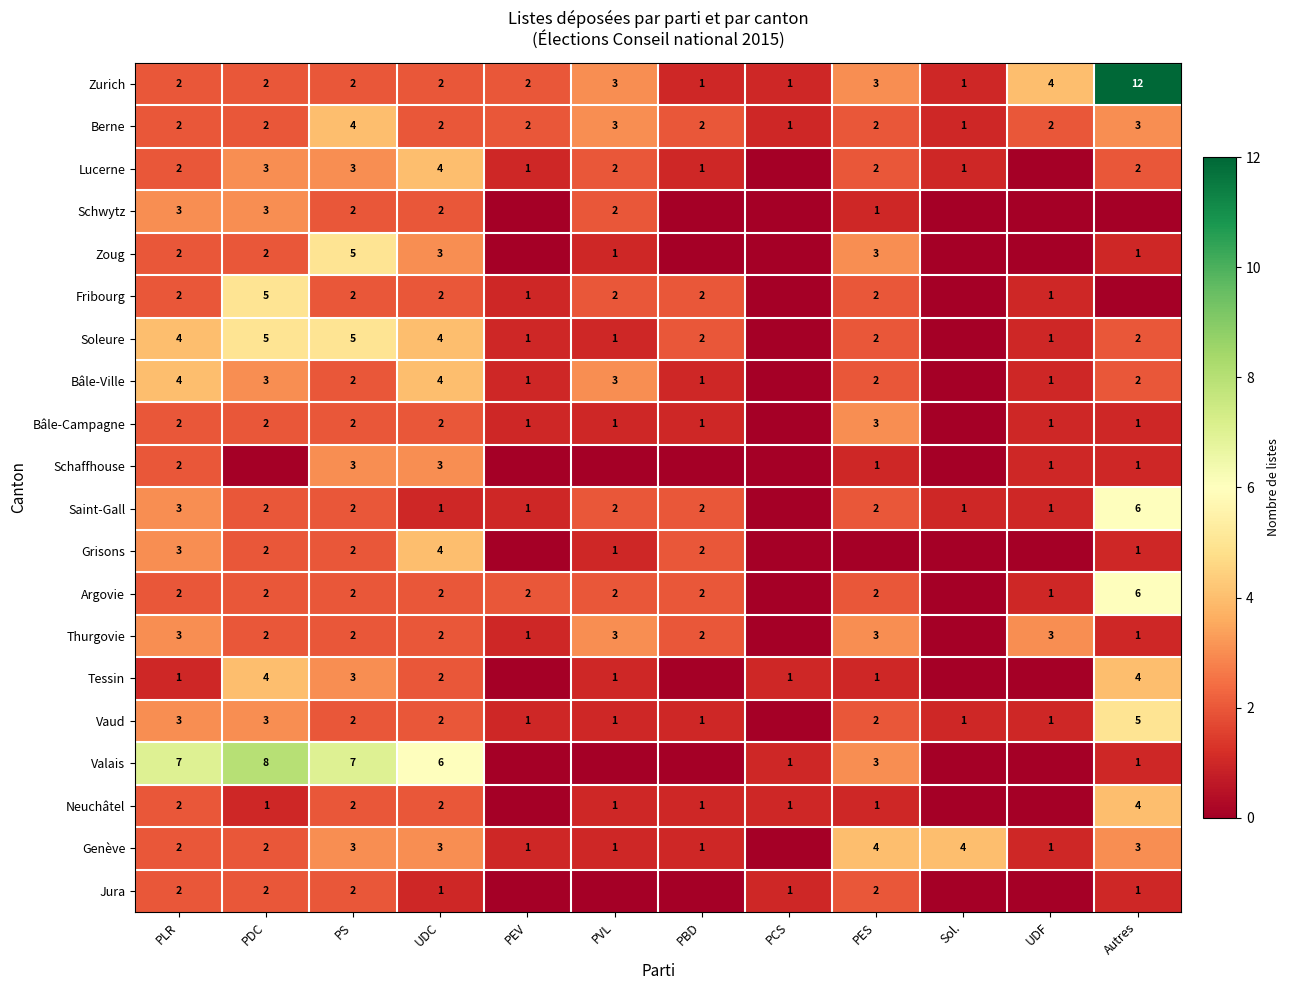

Where does the Bâle-Ville series first go above 2?

PLR